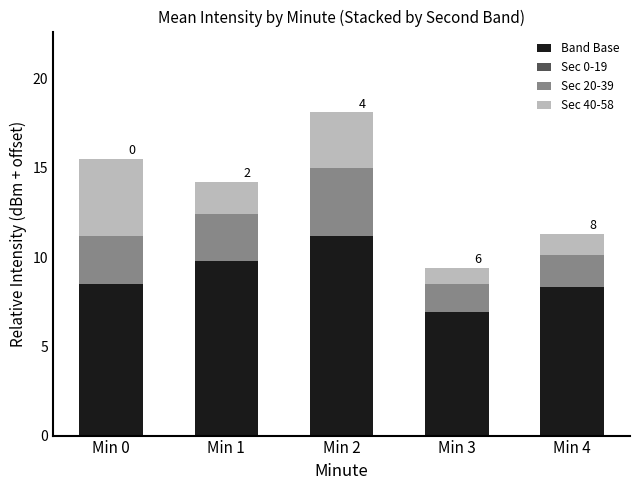

Reading left to right, what are the values for Band Base?

8.5	9.8	11.2	6.9	8.3